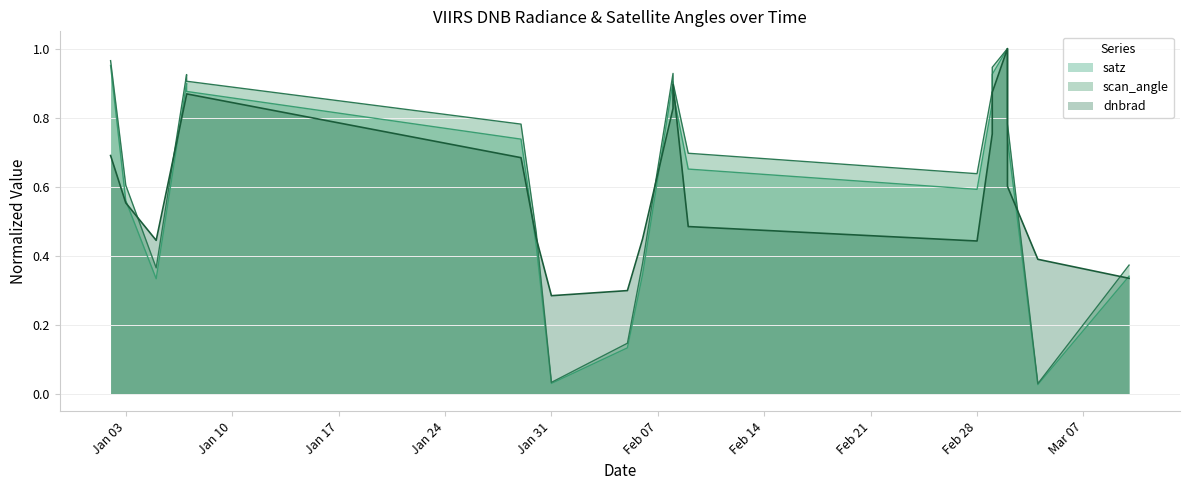

In scan_angle, how many points are higher than both neighbors (excluding endpoints)?

3